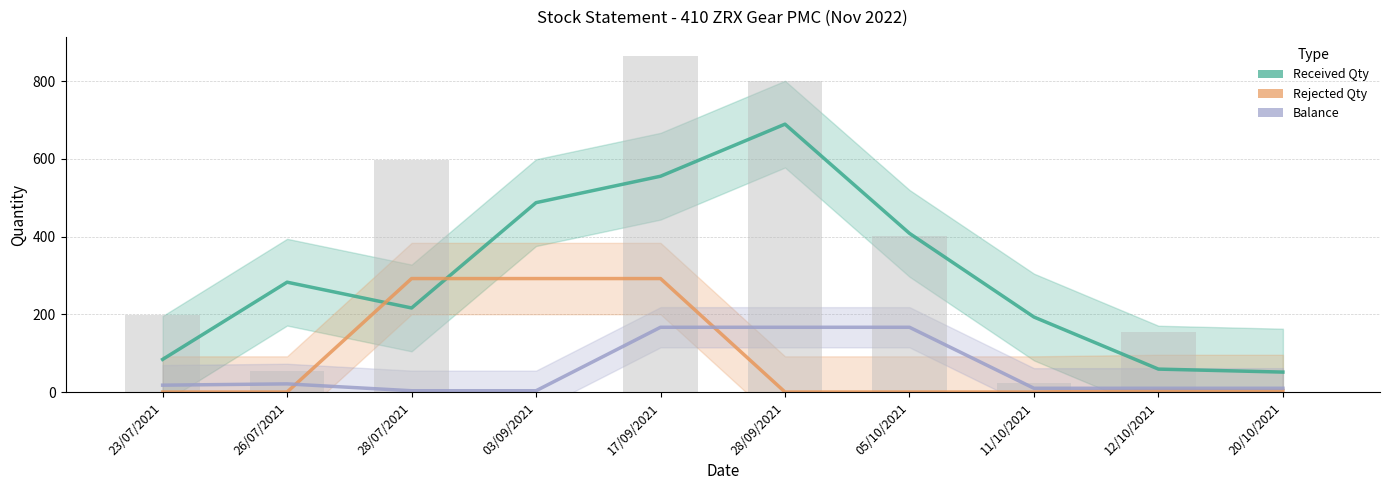

Is it true that Balance equals 166.7 at 05/10/2021?

True